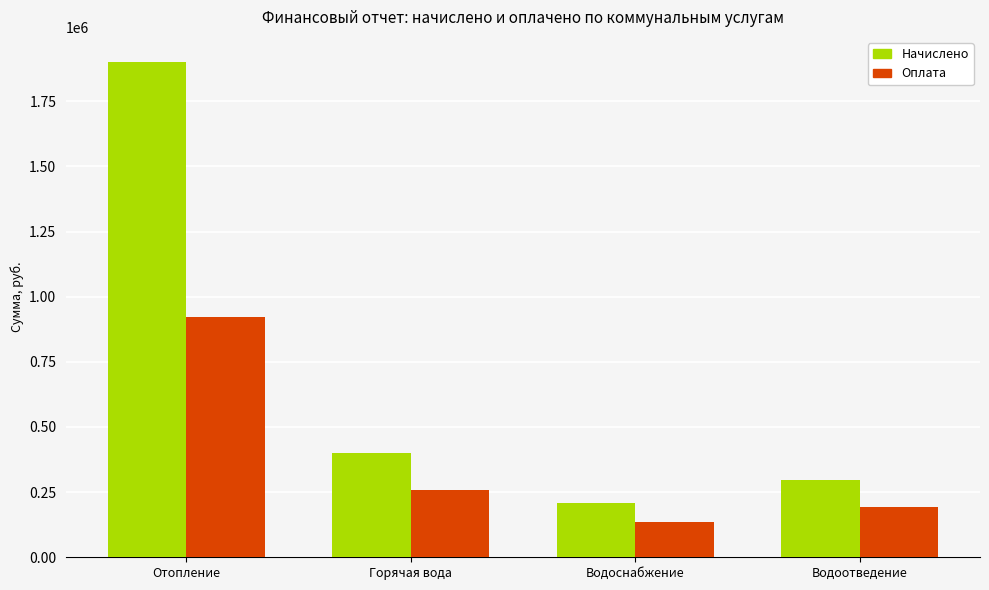

What position from the left is Горячая вода?

2